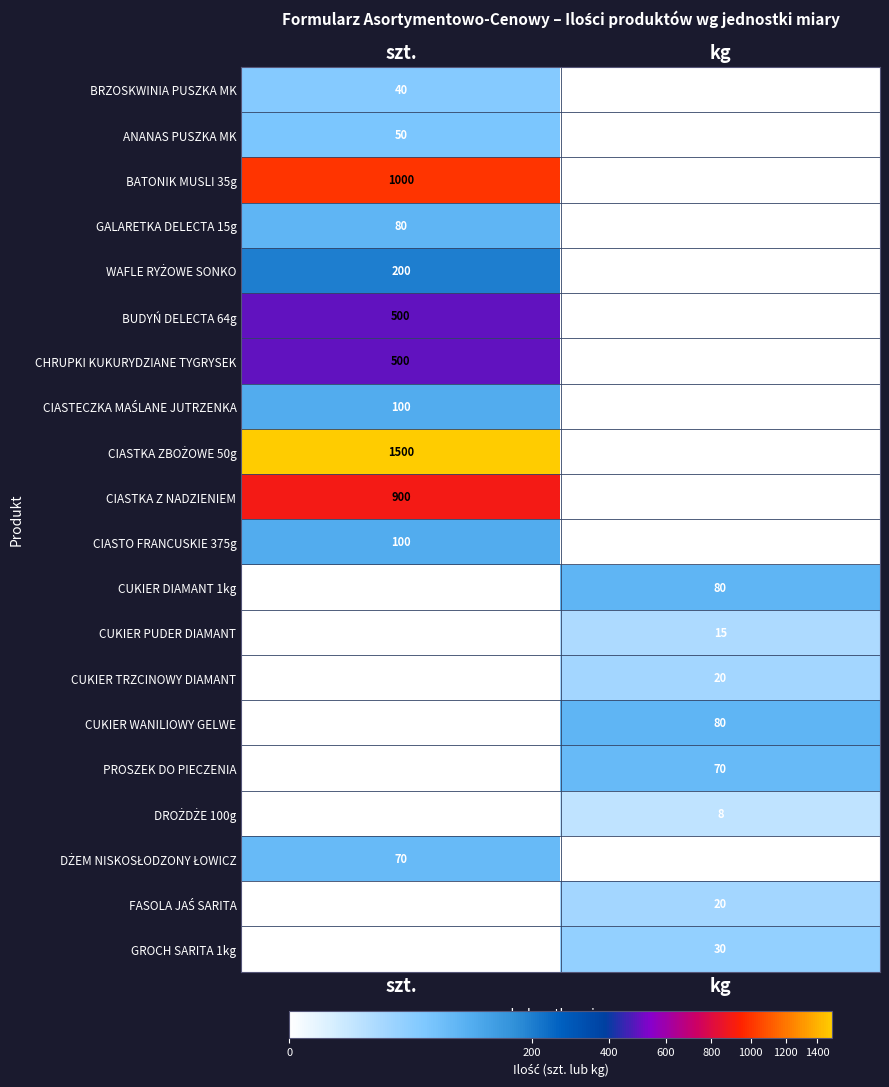

What is the greatest value displayed?

1500